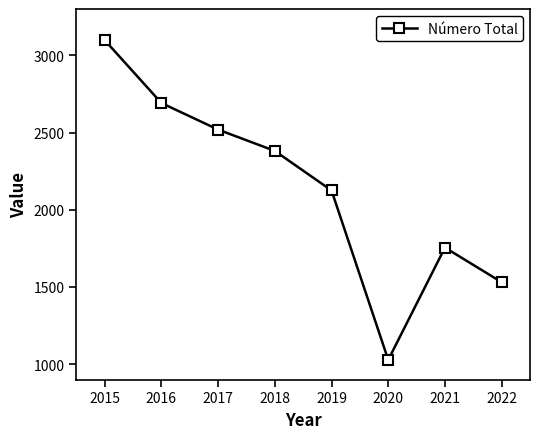

Which category has the highest value across all series?

2015